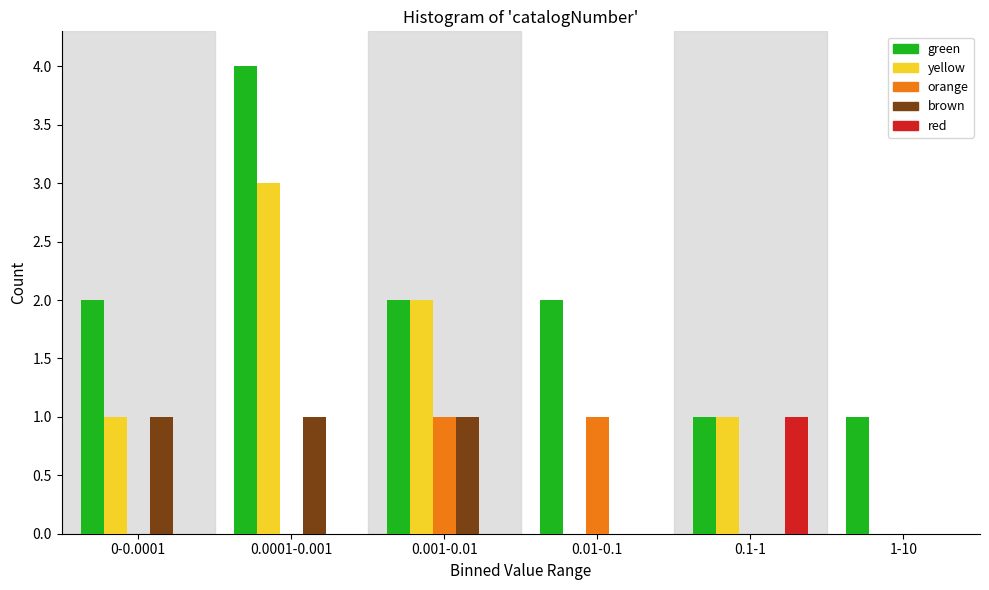

Reading left to right, transcribe all the data shown in this chart.

green: 0-0.0001=2	0.0001-0.001=4	0.001-0.01=2	0.01-0.1=2	0.1-1=1	1-10=1
yellow: 0-0.0001=1	0.0001-0.001=3	0.001-0.01=2	0.01-0.1=0	0.1-1=1	1-10=0
orange: 0-0.0001=0	0.0001-0.001=0	0.001-0.01=1	0.01-0.1=1	0.1-1=0	1-10=0
brown: 0-0.0001=1	0.0001-0.001=1	0.001-0.01=1	0.01-0.1=0	0.1-1=0	1-10=0
red: 0-0.0001=0	0.0001-0.001=0	0.001-0.01=0	0.01-0.1=0	0.1-1=1	1-10=0